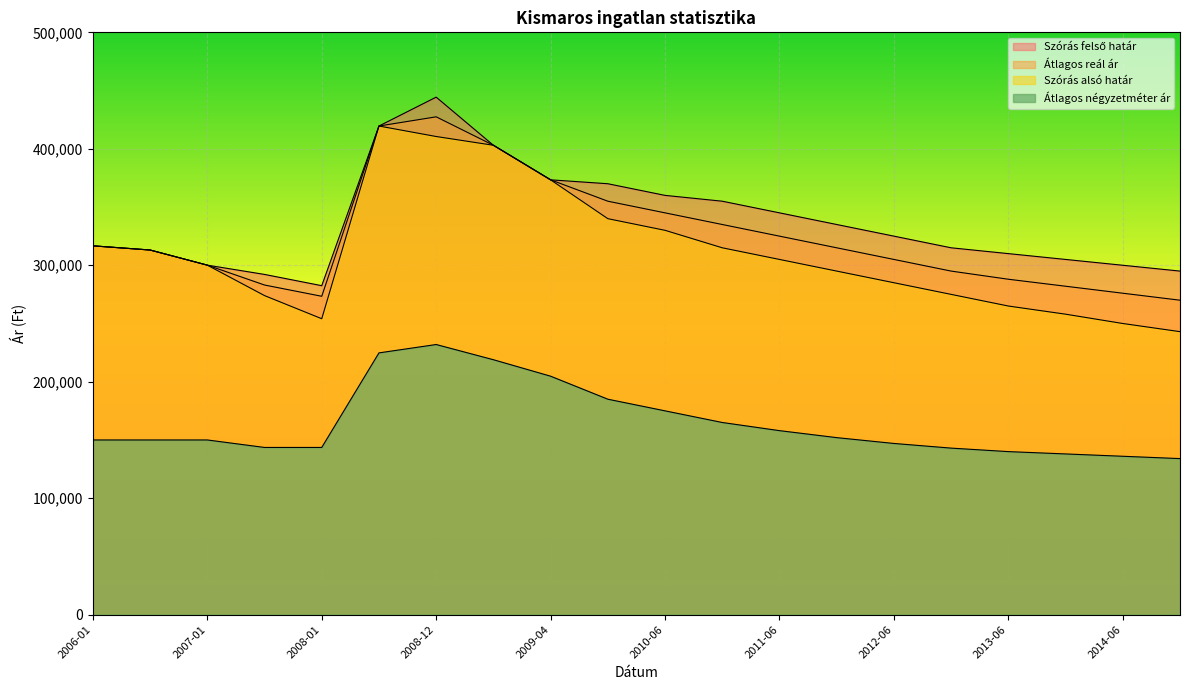

True or false: Átlagos reál ár and Szórás alsó határ cross at least once.

False